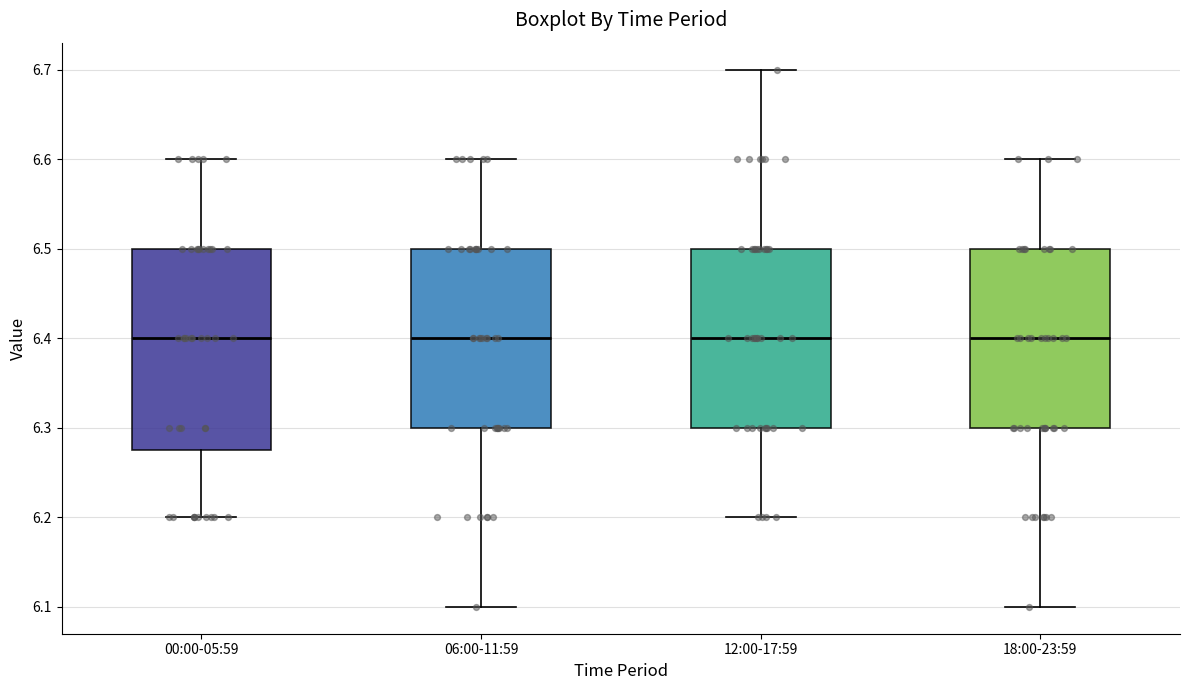

Reading left to right, read every box against the y-axis: the position of its median line, the range the box covers, and the ends of its whiskers. The values are not printed on the chart, so give them approximately, as read against the axis.

00:00-05:59: median 6.40, box 6.28 to 6.50, whiskers 6.20 to 6.60
06:00-11:59: median 6.40, box 6.30 to 6.50, whiskers 6.10 to 6.60
12:00-17:59: median 6.40, box 6.30 to 6.50, whiskers 6.20 to 6.70
18:00-23:59: median 6.40, box 6.30 to 6.50, whiskers 6.10 to 6.60